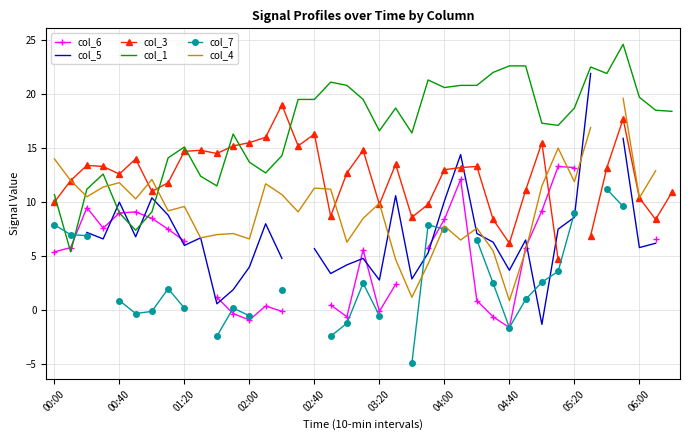

What is the lowest value of the col_1 series?

5.4